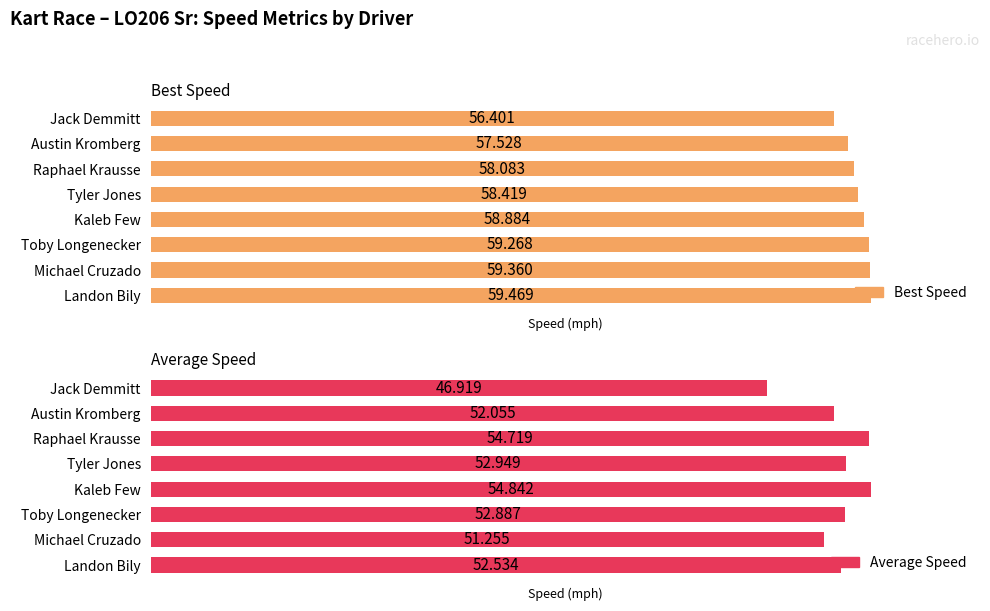

How many data points in Best Speed are above 58?

6